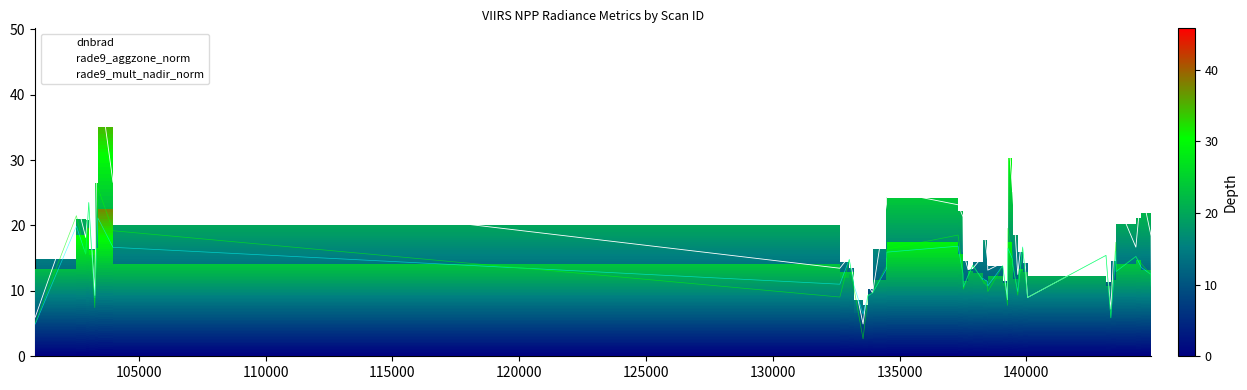

Count the number of data series in this chart.

3